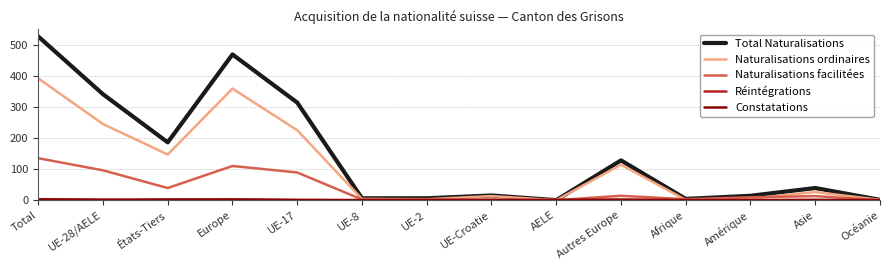

Read the Total Naturalisations value at UE-2.

6